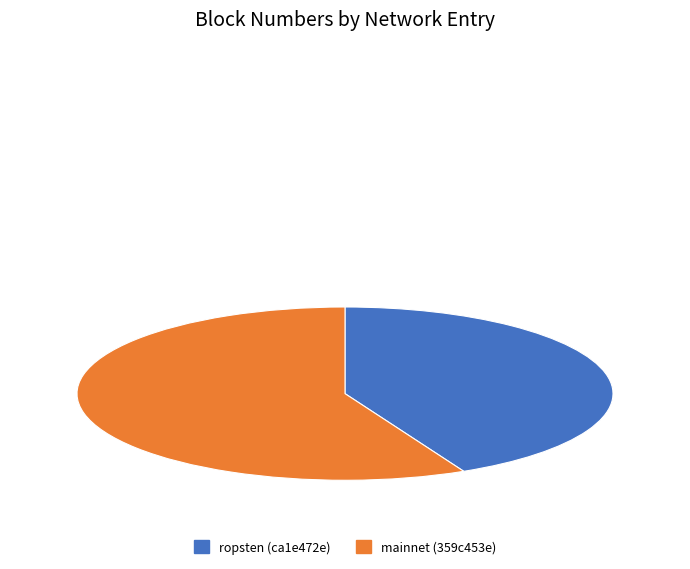

Which slice is the smallest?

ropsten (ca1e472e)